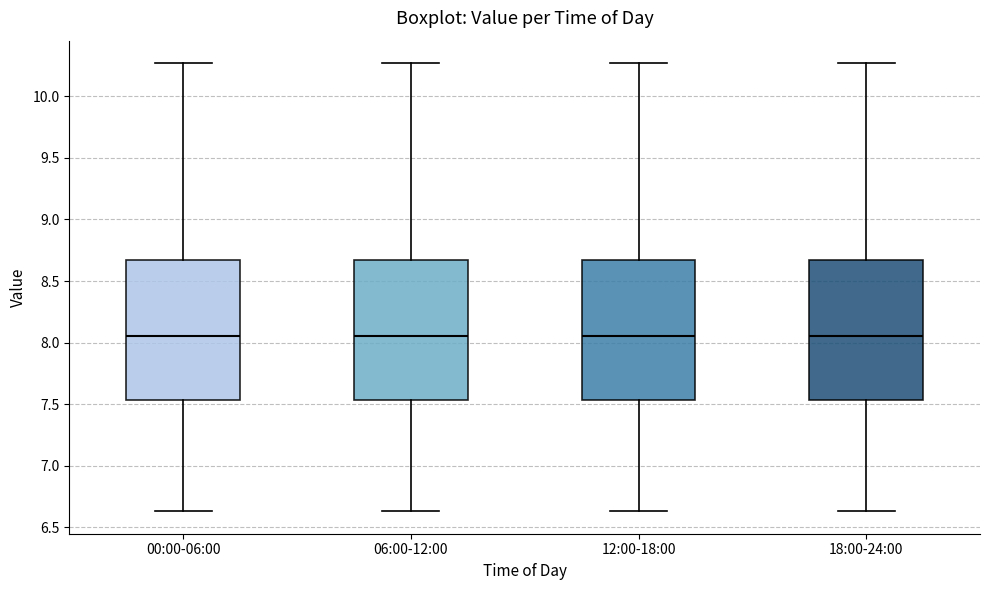

Reading left to right, read every box against the y-axis: the position of its median line, the range the box covers, and the ends of its whiskers. The values are not printed on the chart, so give them approximately, as read against the axis.

00:00-06:00: median 8.05, box 7.55 to 8.65, whiskers 6.65 to 10.25
06:00-12:00: median 8.05, box 7.55 to 8.65, whiskers 6.65 to 10.25
12:00-18:00: median 8.05, box 7.55 to 8.65, whiskers 6.65 to 10.25
18:00-24:00: median 8.05, box 7.55 to 8.65, whiskers 6.65 to 10.25